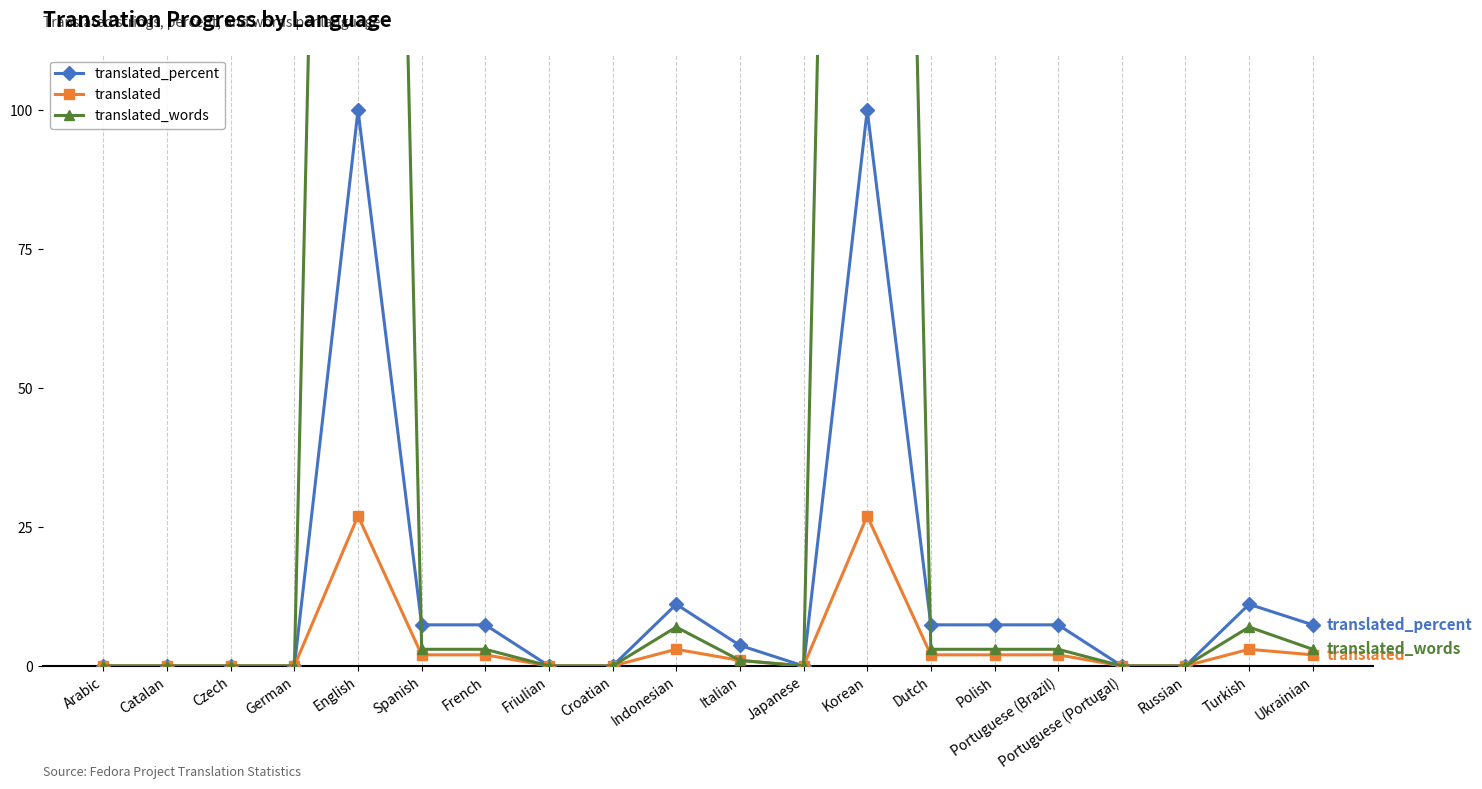

What is the total value across all series at Korean?

628.0